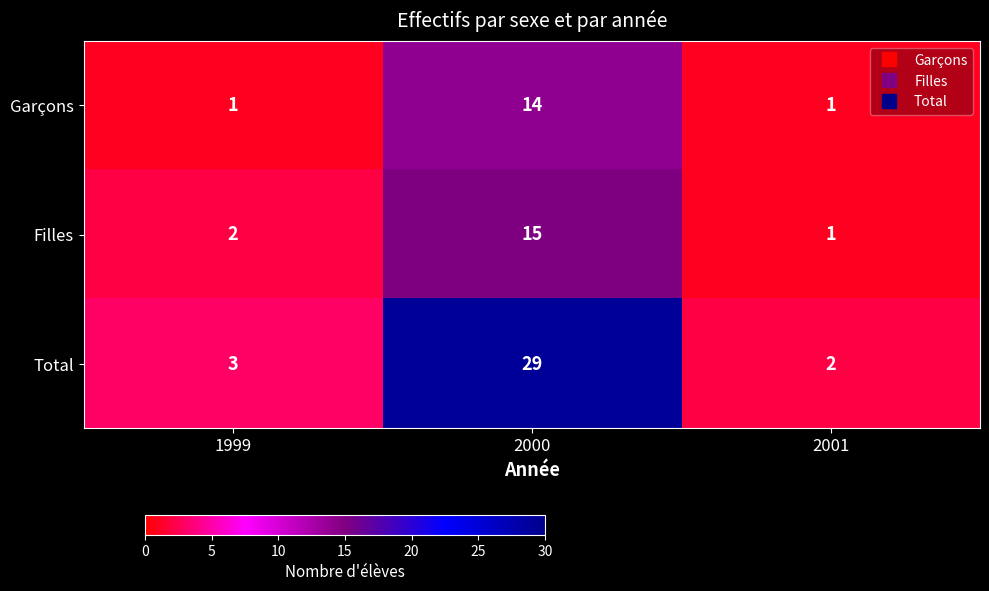

True or false: Filles has a value of 23 at 2000.

False